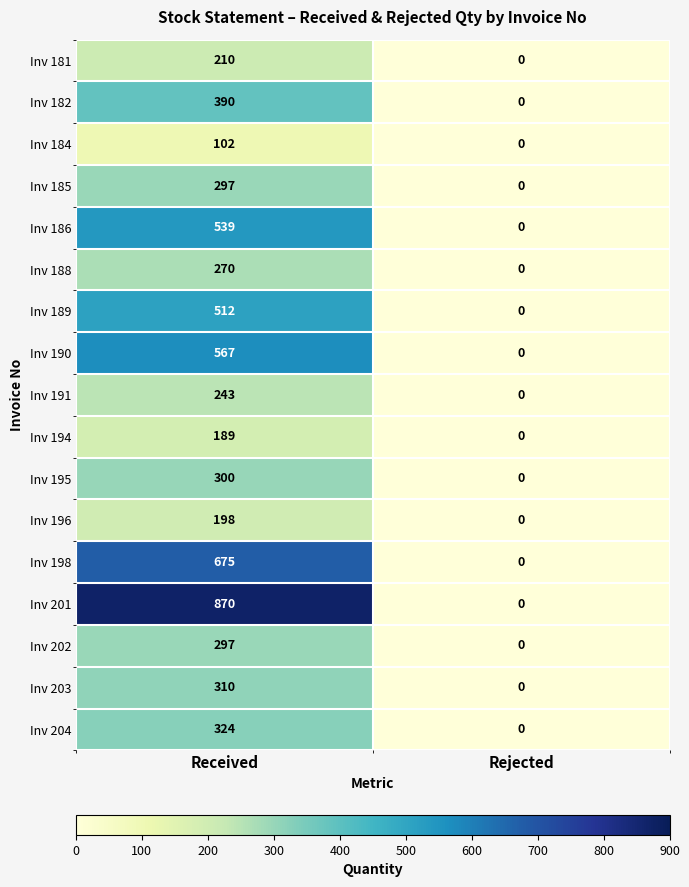

What is the difference between the maximum and minimum values in the Inv 182 series?

390